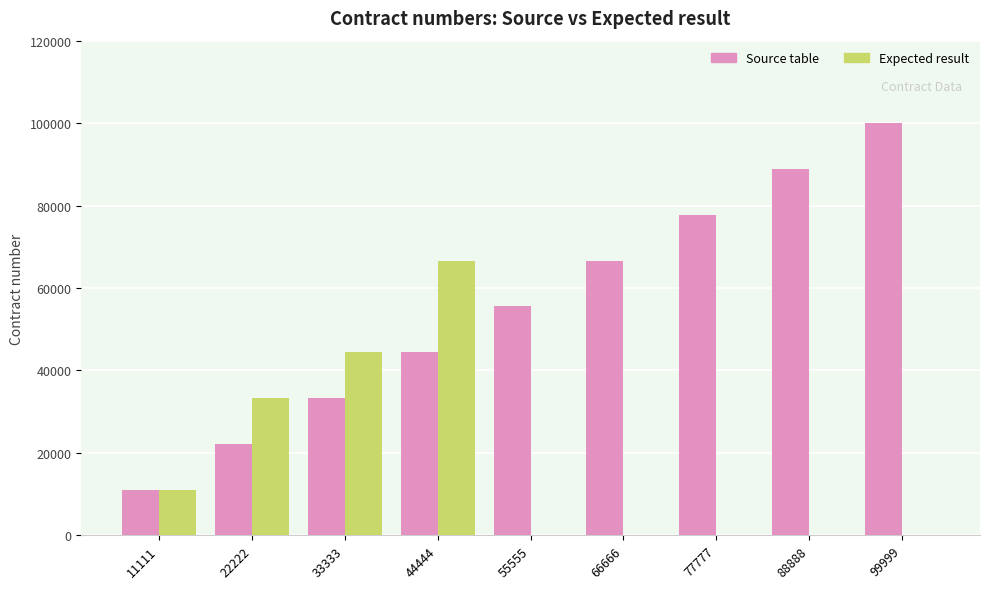

What are all the series names shown in the legend?

Source table, Expected result